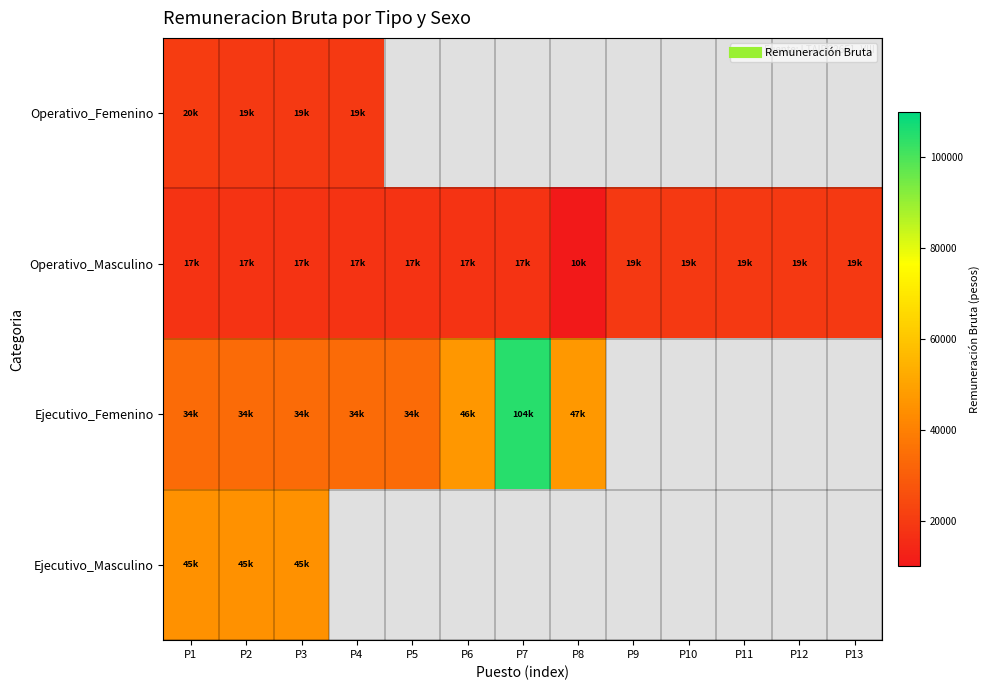

At which label does Operativo_Masculino reach its peak?

P9